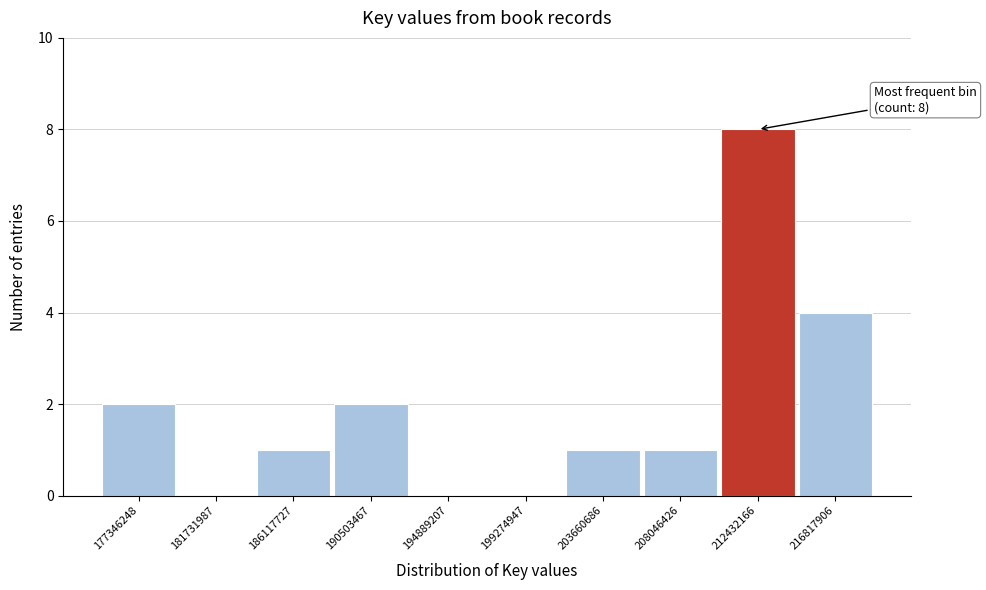

Reading right to left, transcribe all the data shown in this chart.

216817906=4	212432166=8	208046426=1	203660686=1	199274947=0	194889207=0	190503467=2	186117727=1	181731987=0	177346248=2